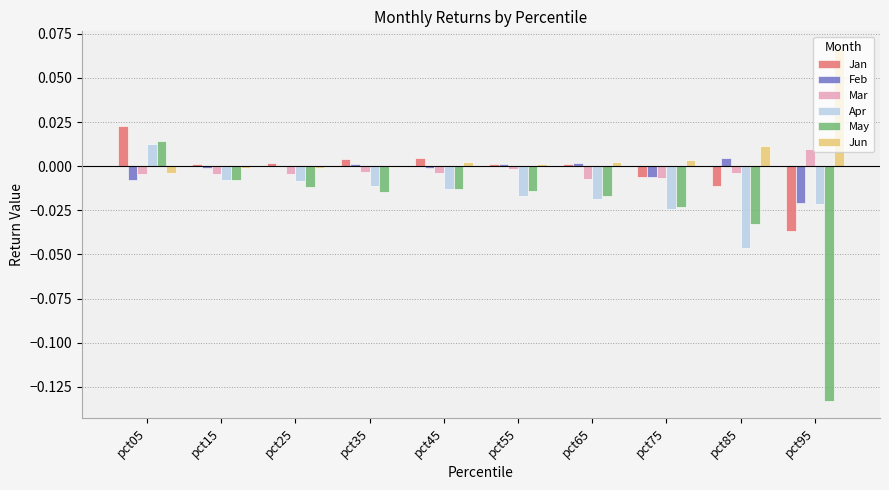

Which series has the largest total across all categories?

Jun